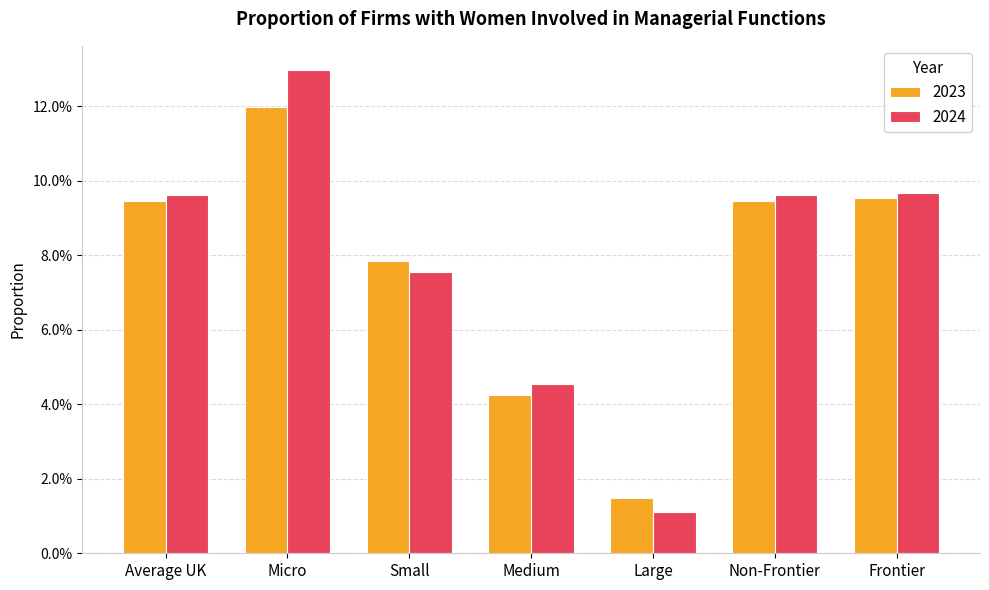

Does the chart contain any negative values?

No